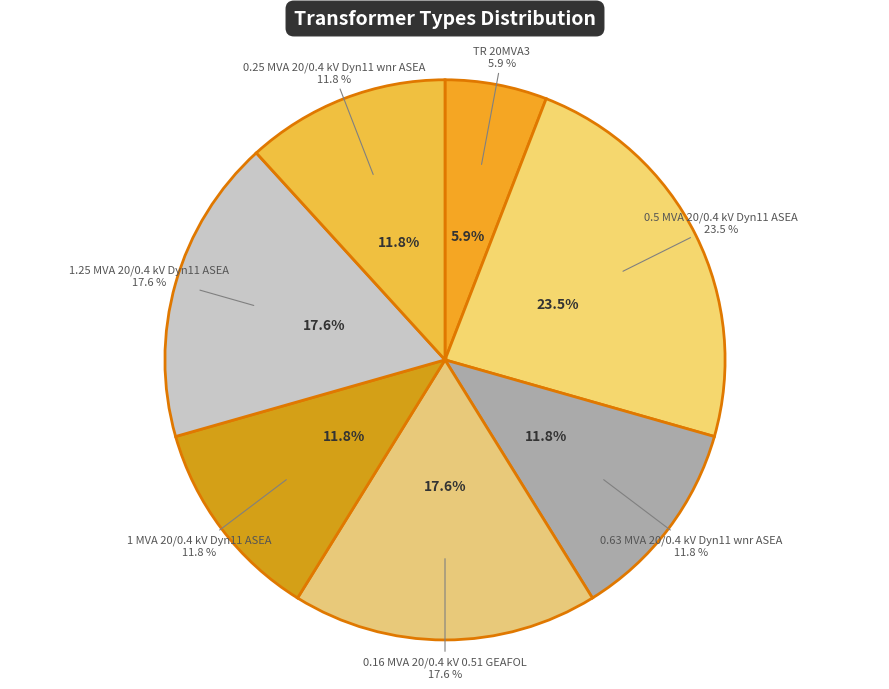

Rank the categories by value from highest to lowest.

0.5 MVA 20/0.4 kV Dyn11 ASEA, 0.16 MVA 20/0.4 kV 0.51 GEAFOL, 1.25 MVA 20/0.4 kV Dyn11 ASEA, 0.63 MVA 20/0.4 kV Dyn11 wnr ASEA, 1 MVA 20/0.4 kV Dyn11 ASEA, 0.25 MVA 20/0.4 kV Dyn11 wnr ASEA, TR 20MVA3